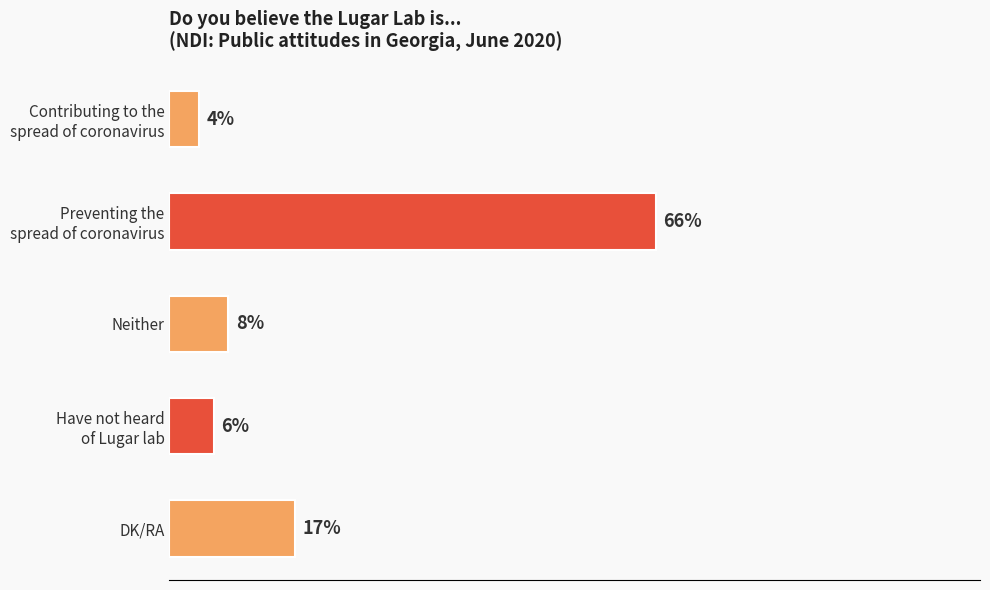

List the labels in order of value, smallest first.

Contributing to the
spread of coronavirus, Have not heard
of Lugar lab, Neither, DK/RA, Preventing the
spread of coronavirus